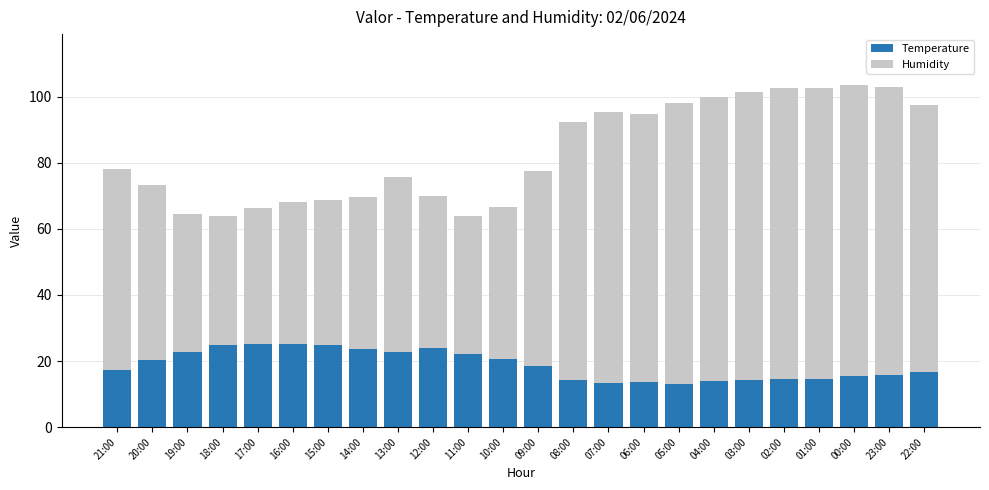

What is the total value across all series at 12:00?

69.8